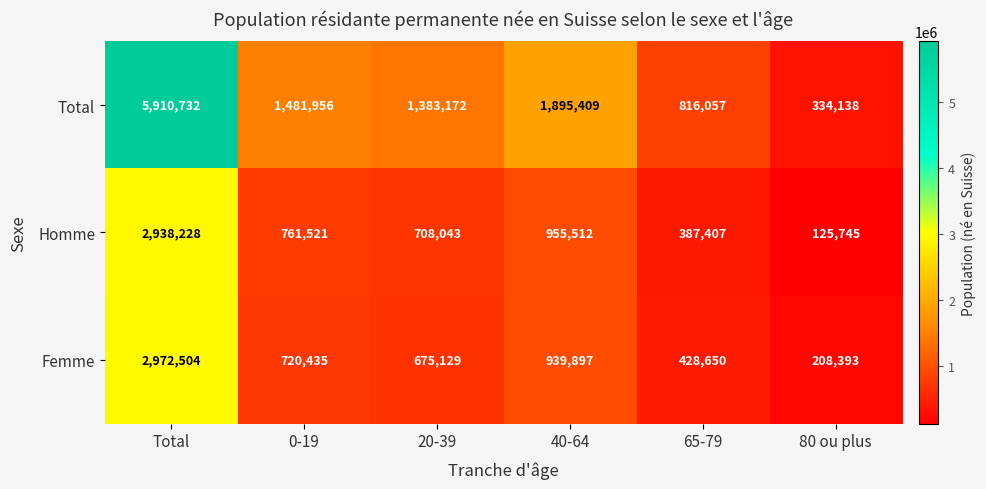

Which series changed the most between 0-19 and 40-64?

Total